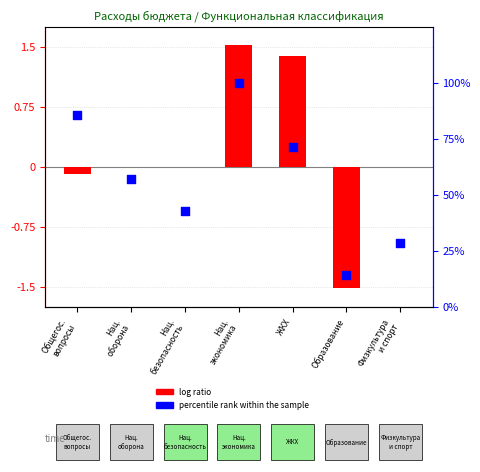

Which series contains the highest Y value?

percentile rank within the sample